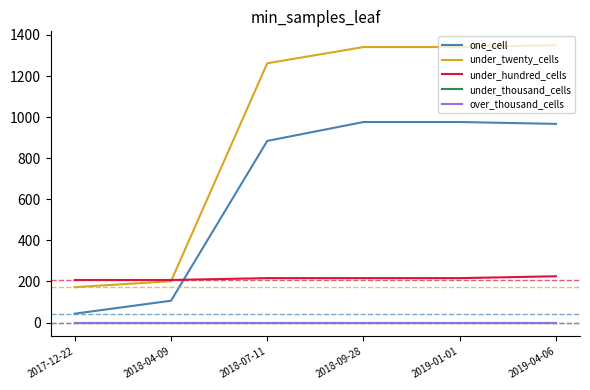

Does the chart have visible grid lines?

No